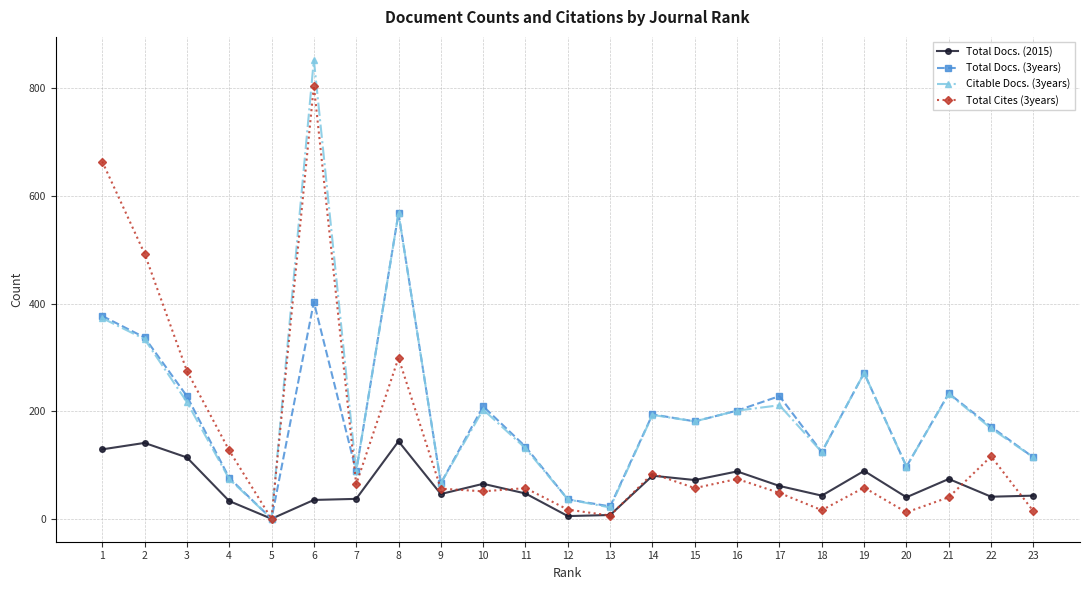

True or false: Citable Docs. (3years) has a value of 181 at 15.

True